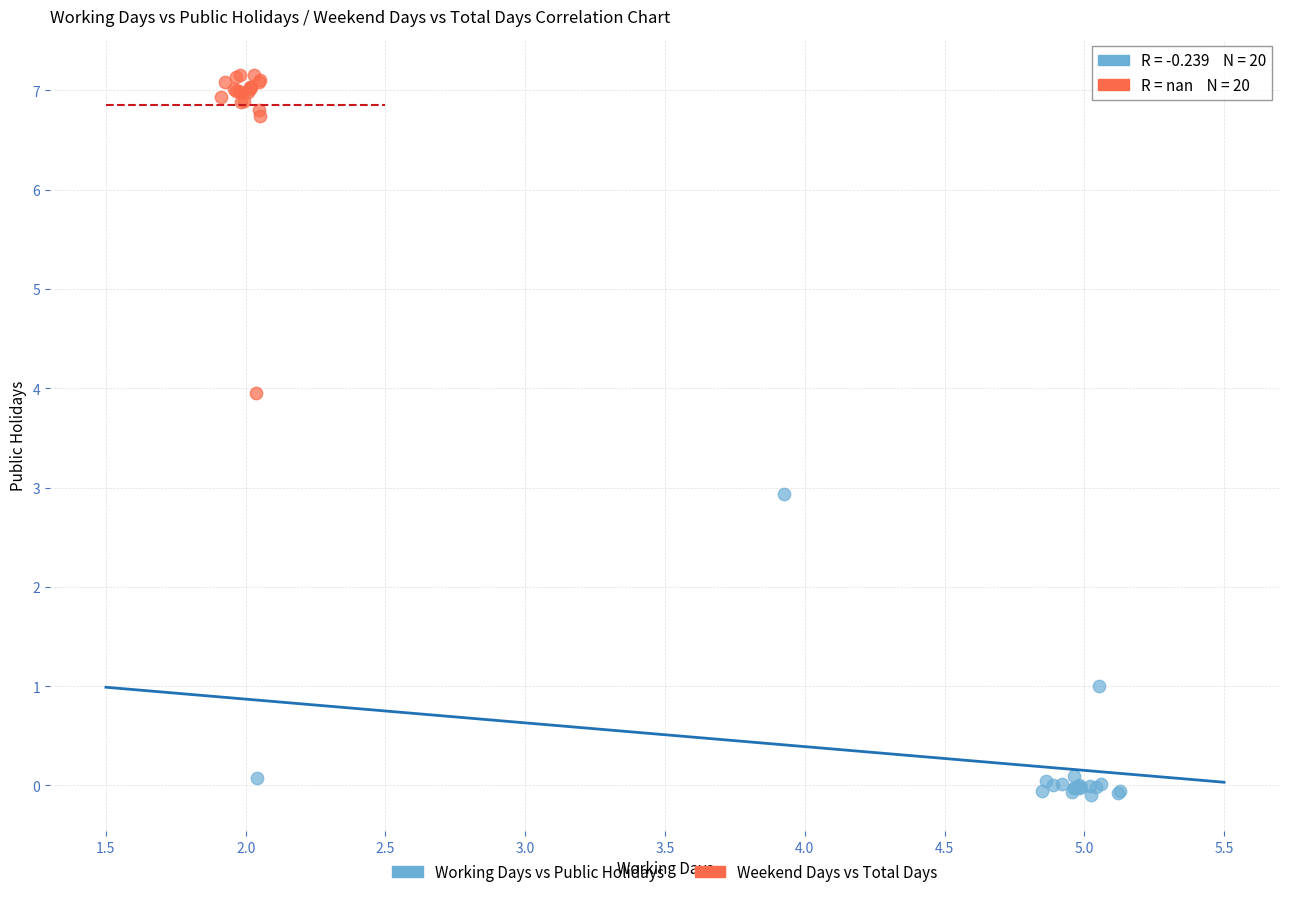

Which series contains the lowest Y value?

Working Days vs Public Holidays